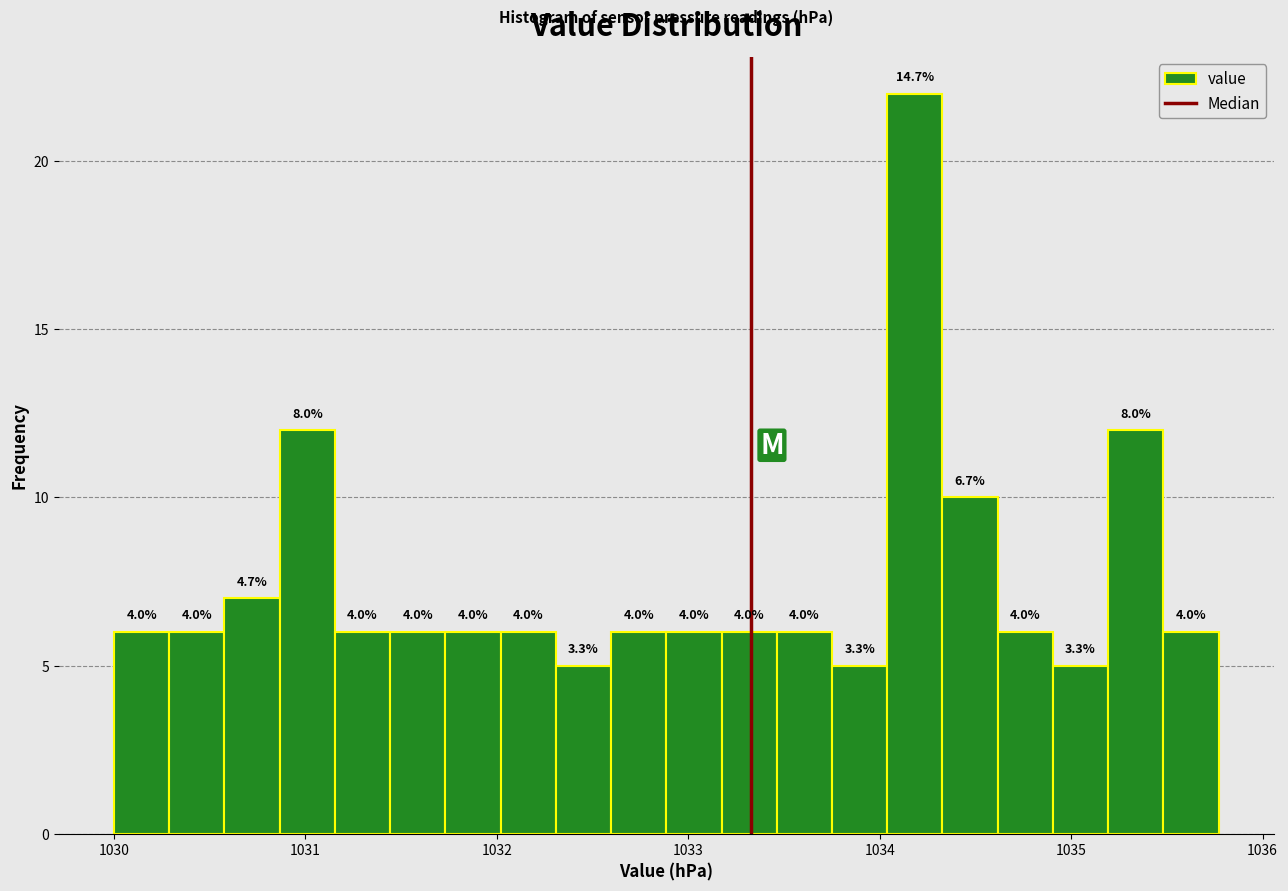

Read against the x-axis, roughly where is the centre of the tallest bar?

1034.2